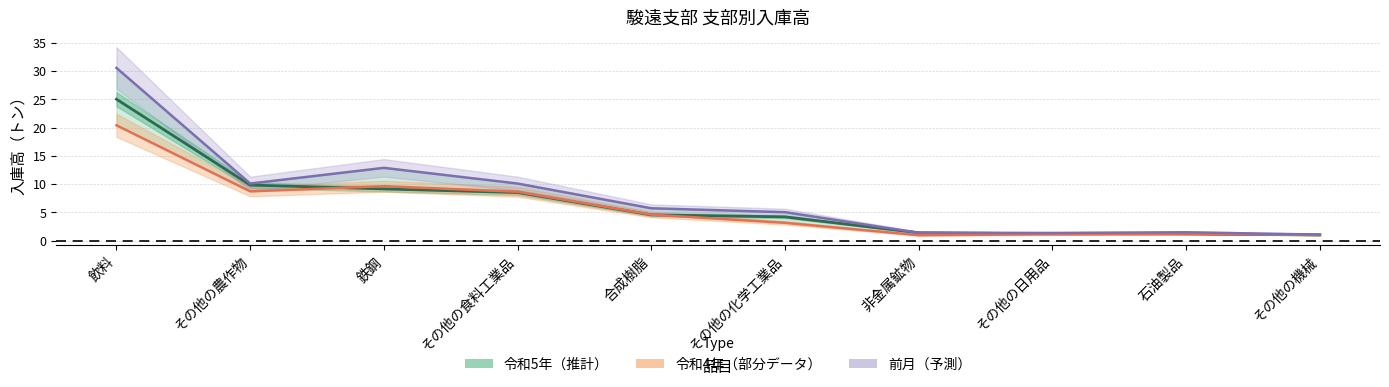

What is the label of the 1st point from the left?

飲料